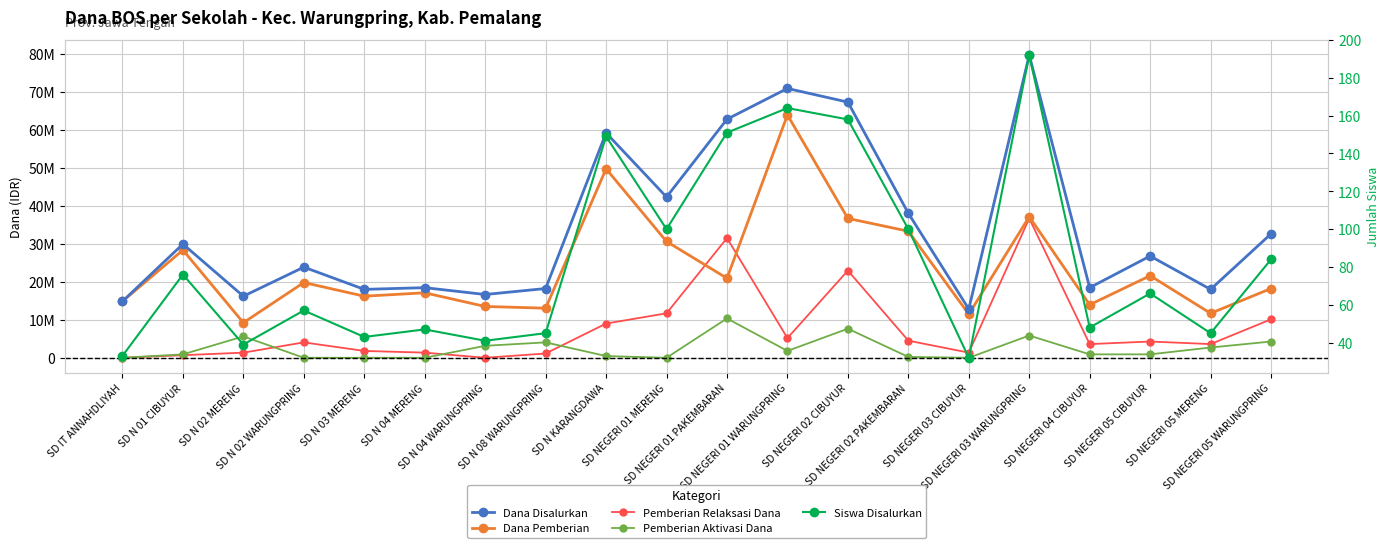

What value does the Siswa Disalurkan series have at SD N 01 CIBUYUR?

76